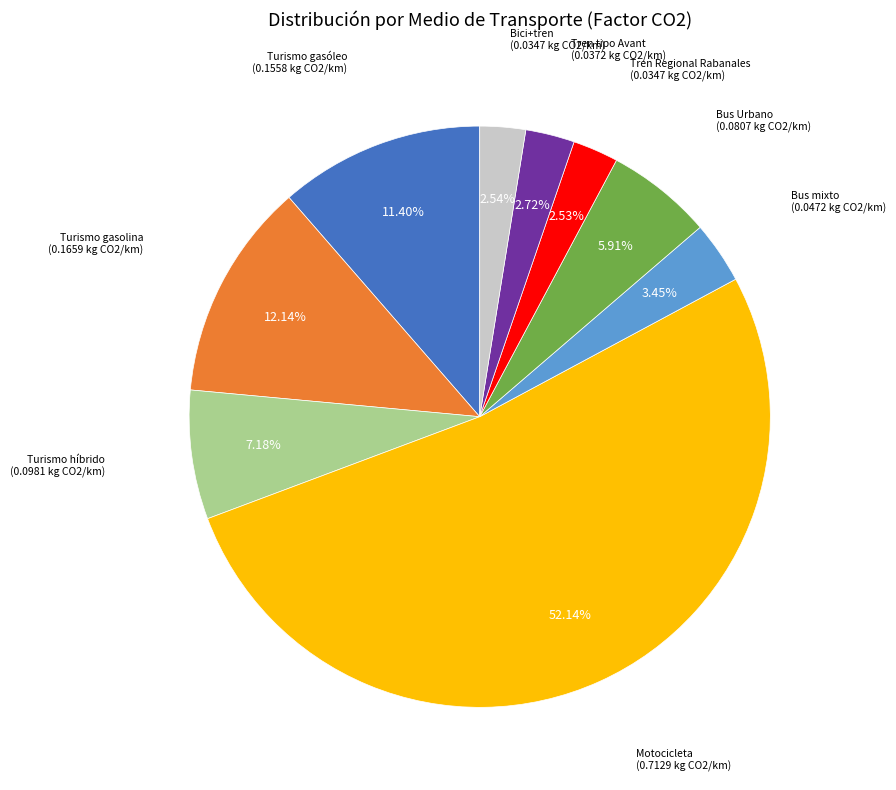

True or false: Tren tipo Avant accounts for 9% of the total.

False